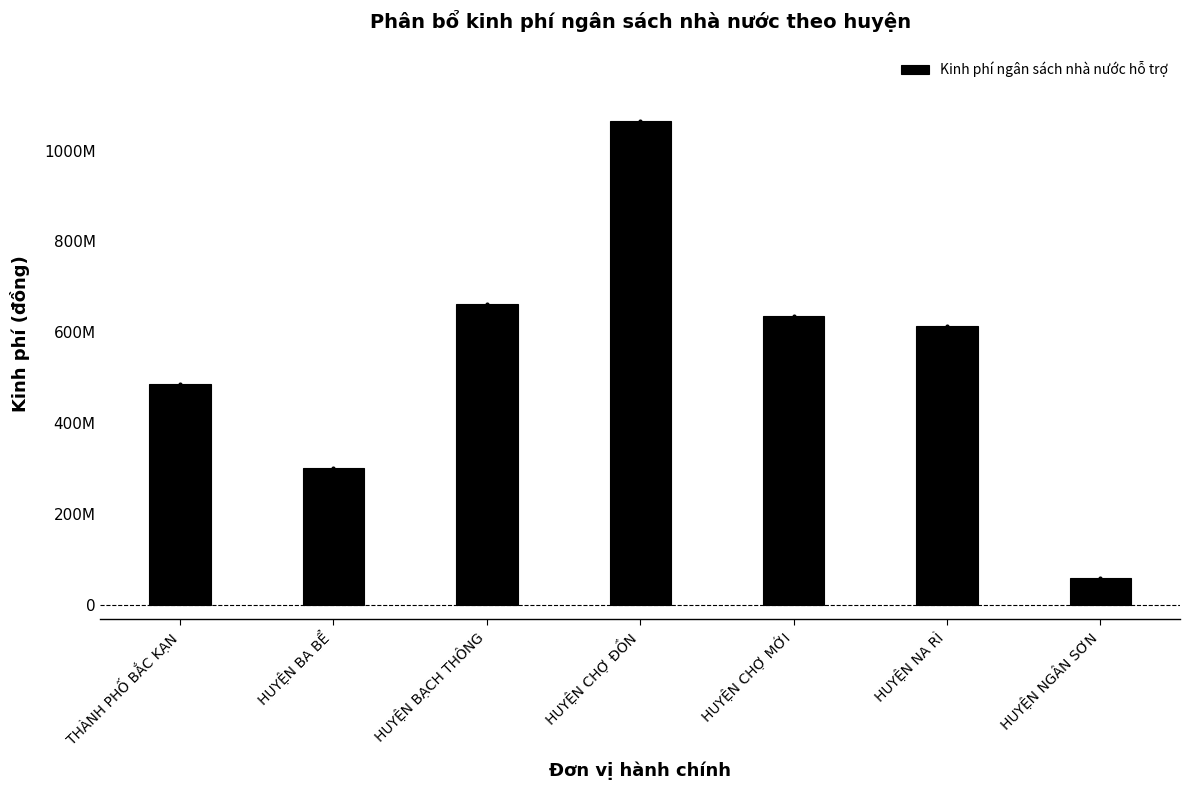

Between HUYỆN BẠCH THÔNG and HUYỆN NA RÌ, which is larger?

HUYỆN BẠCH THÔNG